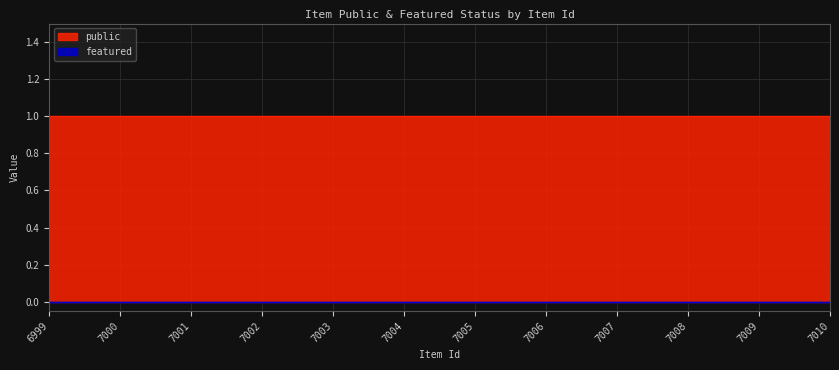

At which label does public reach its minimum?

6999